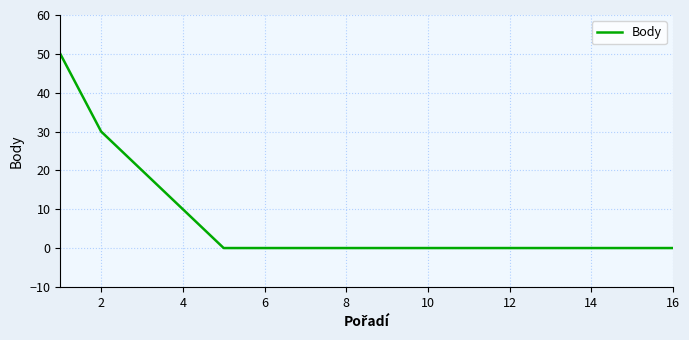

What is the maximum value shown in the chart?

50